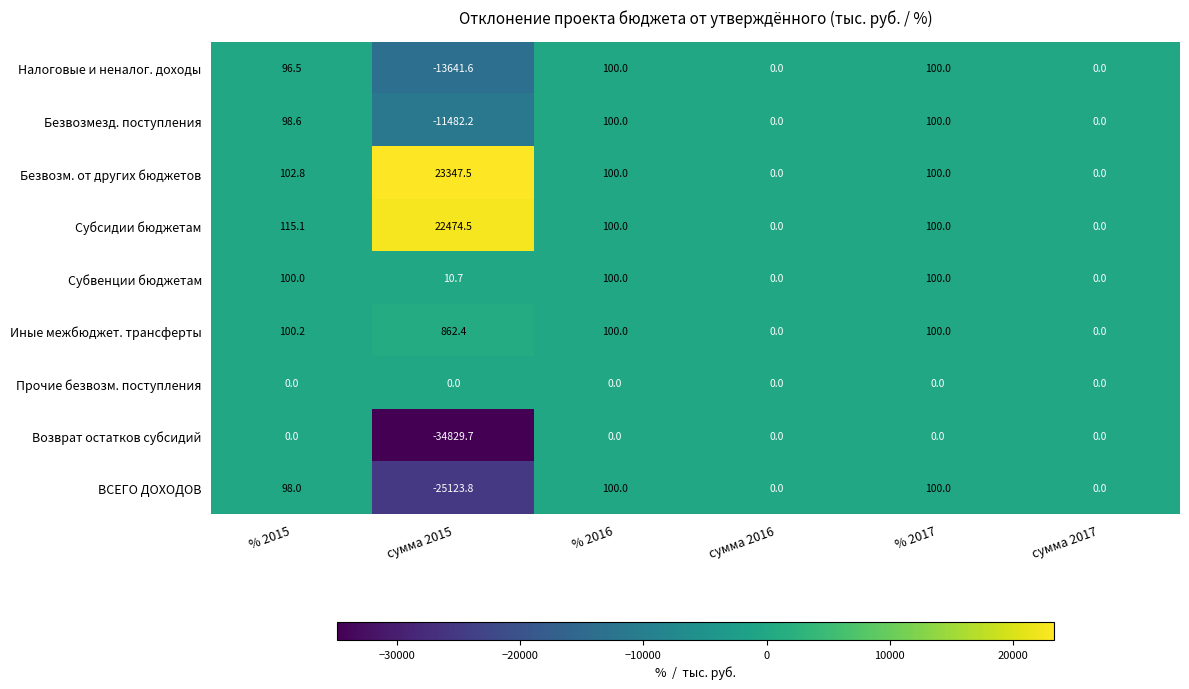

What is the sum of the Возврат остатков субсидий values at сумма 2015 and % 2015?

-34829.7